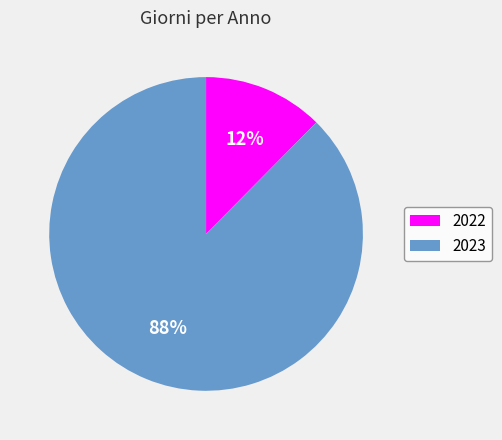

What is the largest slice in the pie chart?

2023